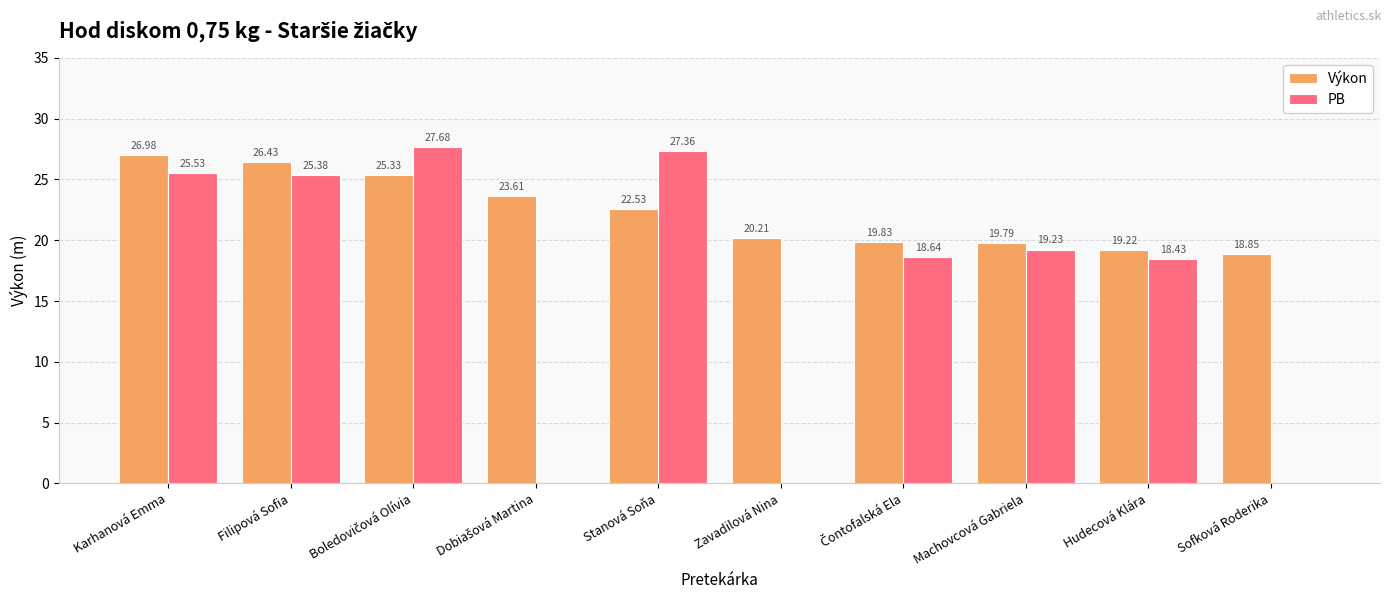

Where does the Výkon series first go above 22?

Karhanová Emma